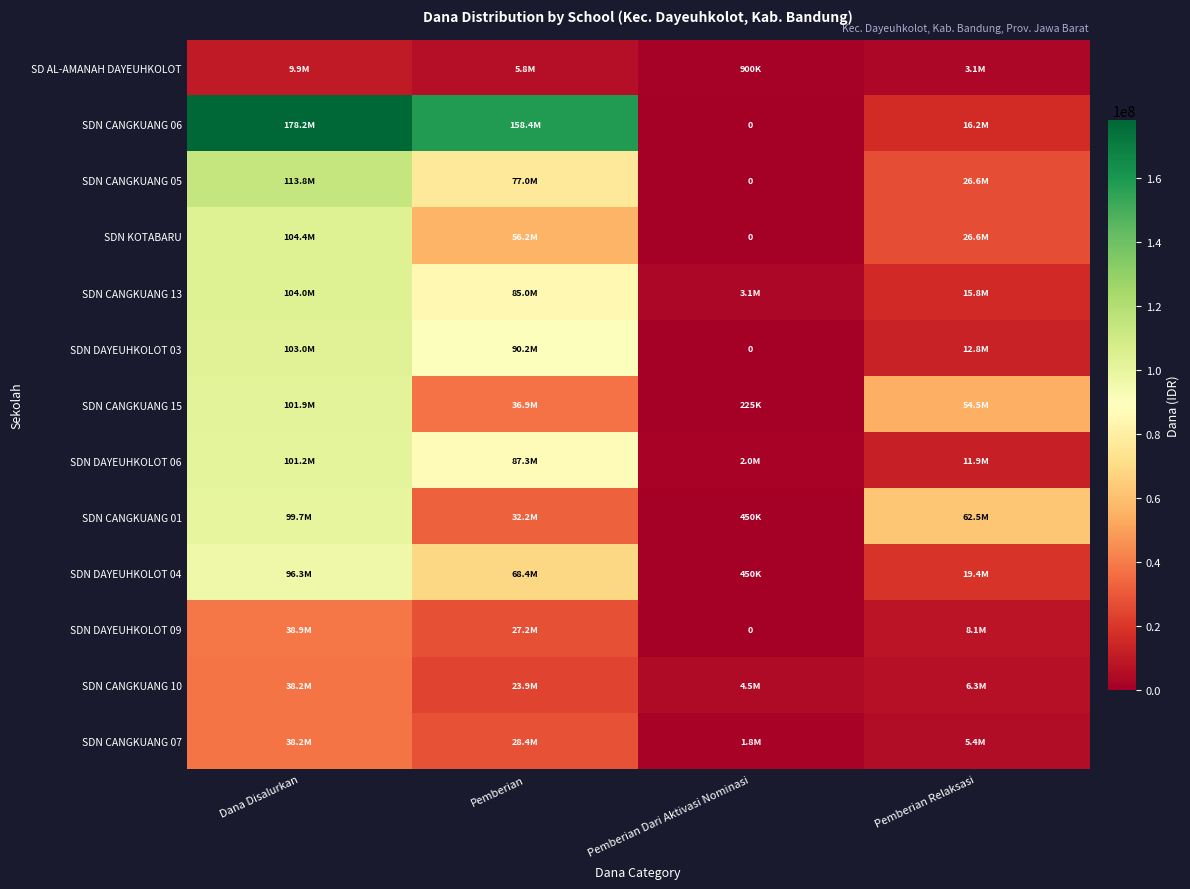

What is the sum of the SDN DAYEUHKOLOT 09 values at Pemberian and Pemberian Relaksasi?

35325000